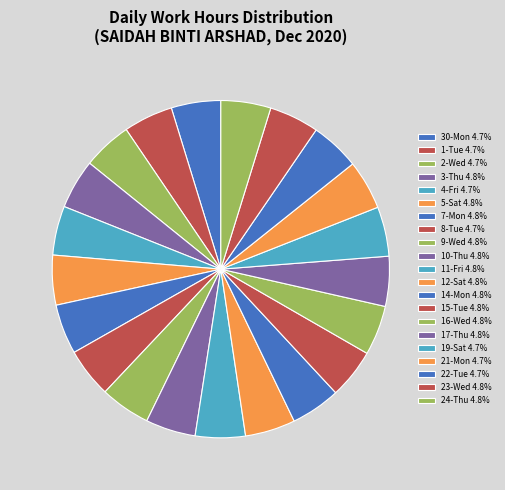

True or false: 11-Fri accounts for 5% of the total.

True